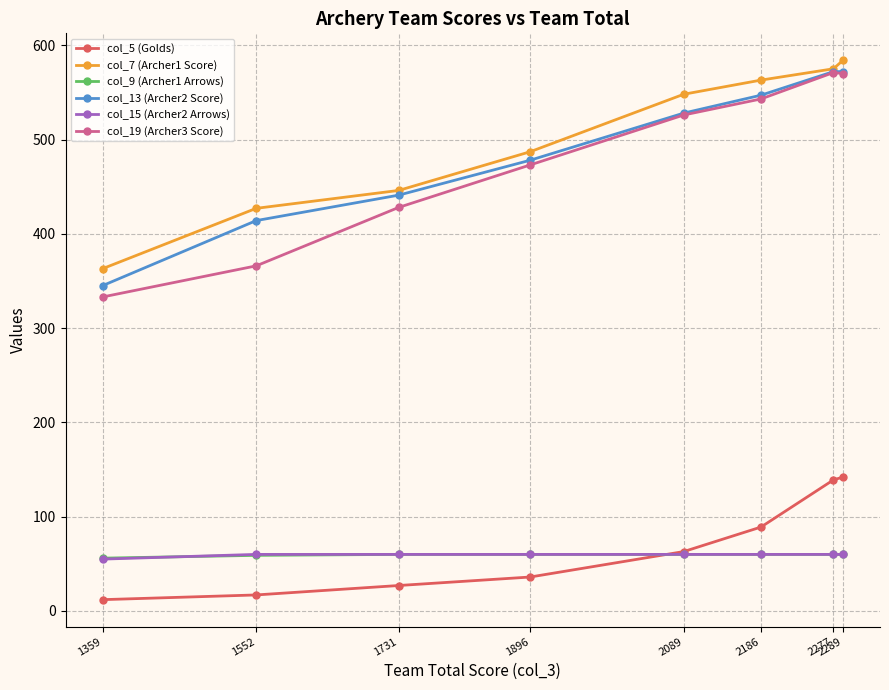

Is the value of col_13 (Archer2 Score) at 1552 greater than the value of col_15 (Archer2 Arrows) at 2277?

Yes